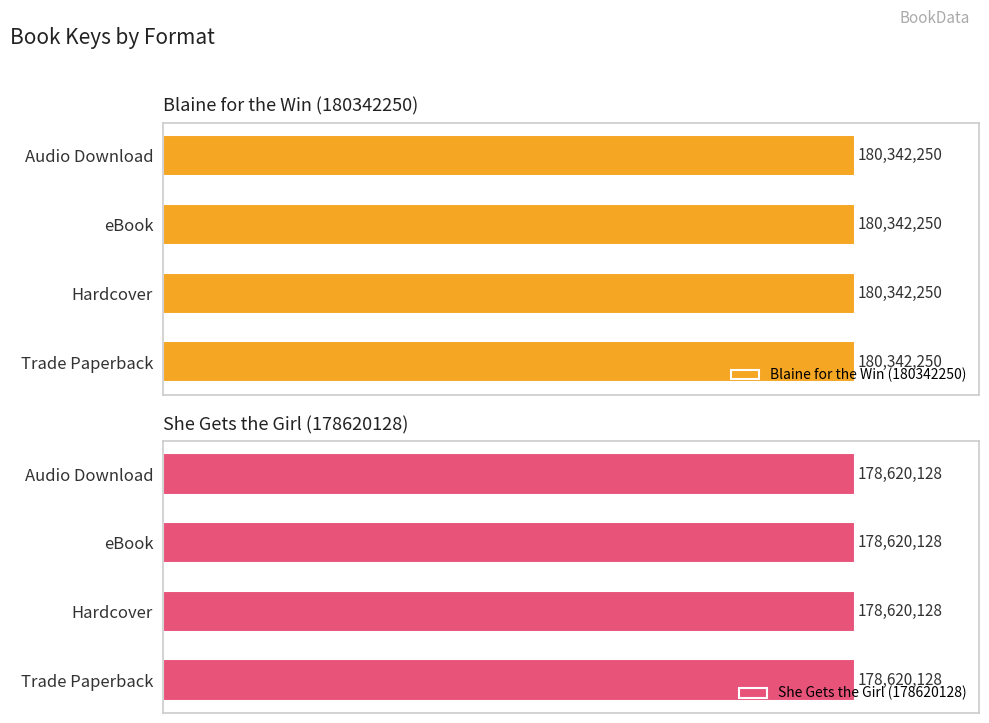

Reading right to left, list all the values displayed in this chart.

Blaine for the Win (180342250): Audio Download=180342250	eBook=180342250	Hardcover=180342250	Trade Paperback=180342250
She Gets the Girl (178620128): Audio Download=178620128	eBook=178620128	Hardcover=178620128	Trade Paperback=178620128